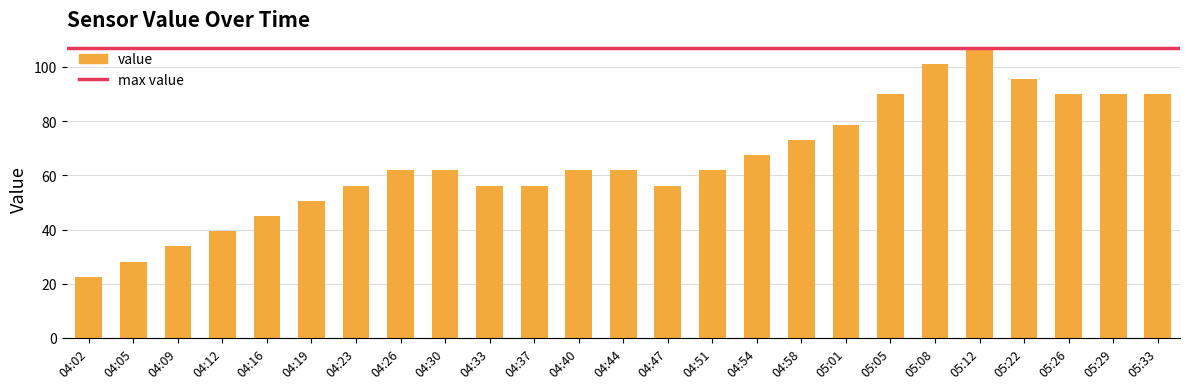

Does the chart contain stacked bars?

No